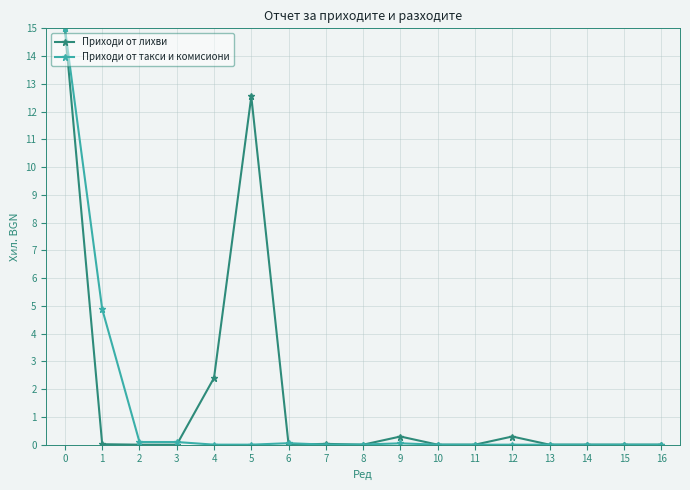

What is the difference between the second highest and minimum values in the Приходи от такси и комисиони series?

4.9